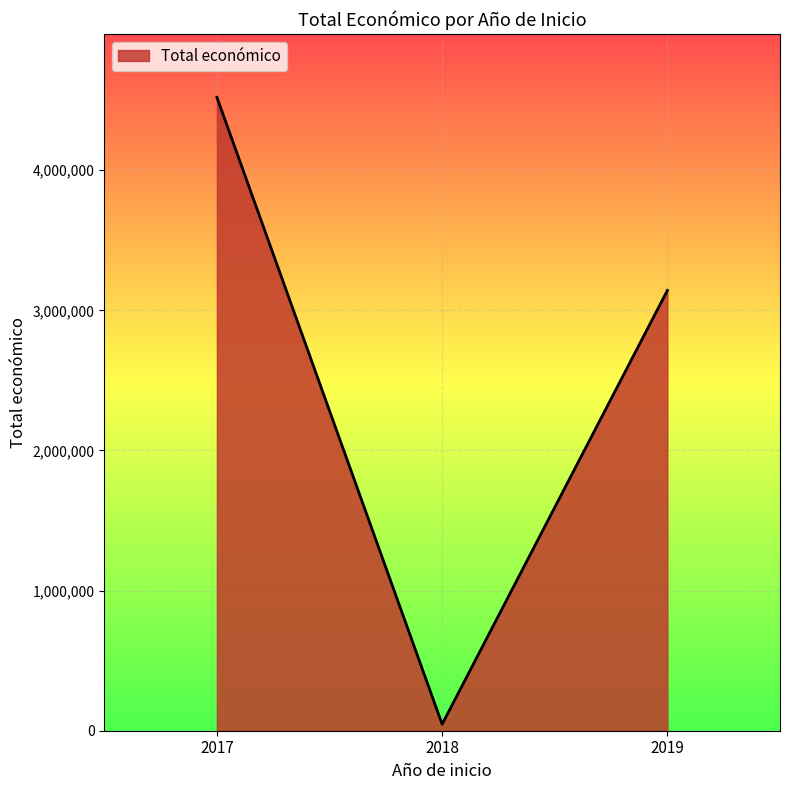

List the labels in order of value, largest first.

2017, 2019, 2018